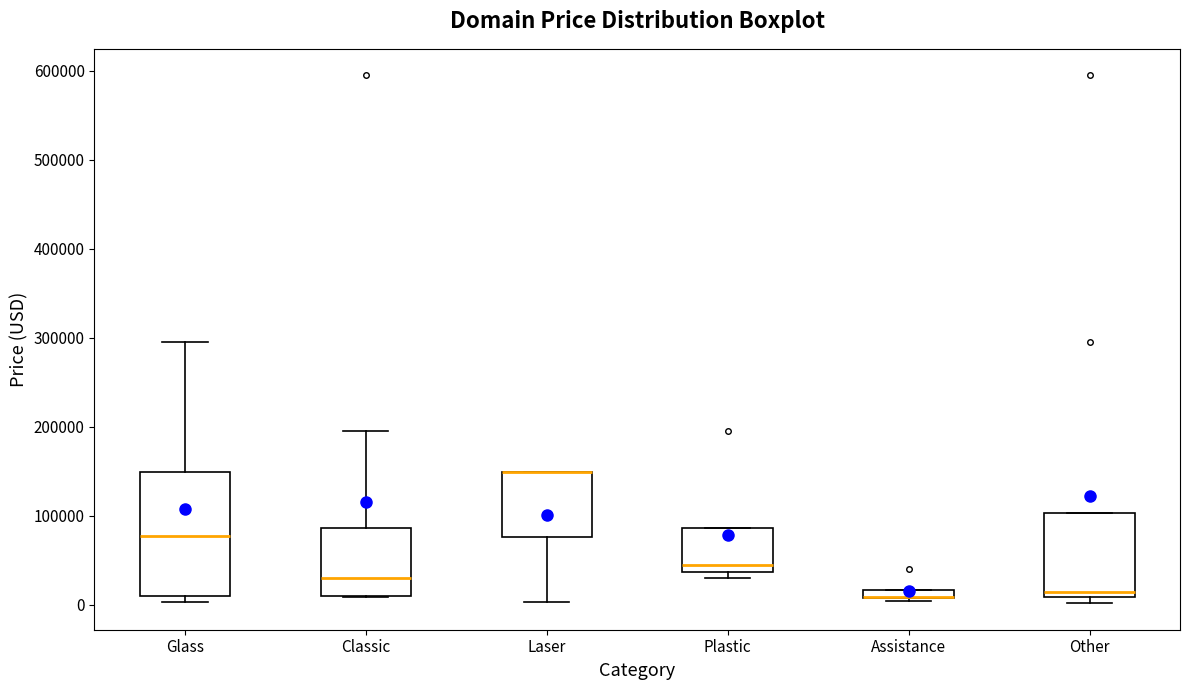

Where does the upper whisker of the box for Glass end on the y-axis? The values are not printed on the chart, so give them approximately, as read against the axis.

290000